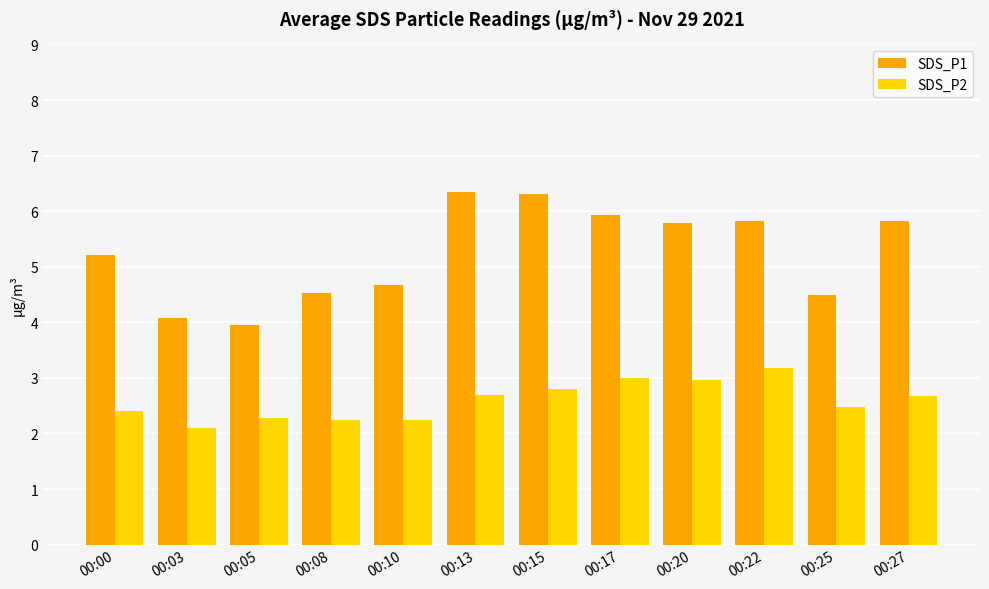

At how many categories does at least one series exceed 3?

12